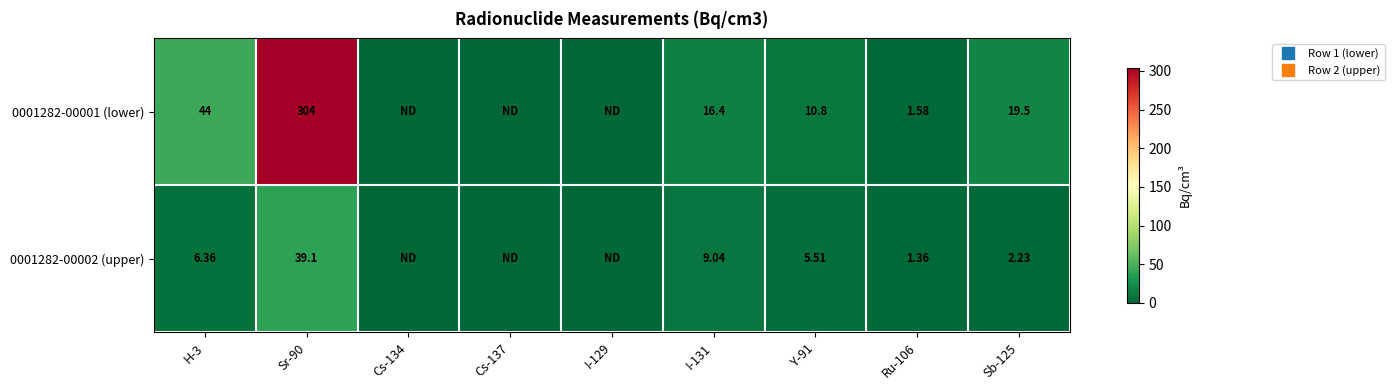

True or false: 0001282-00001 (lower) has a value of -179.4 at I-129.

False